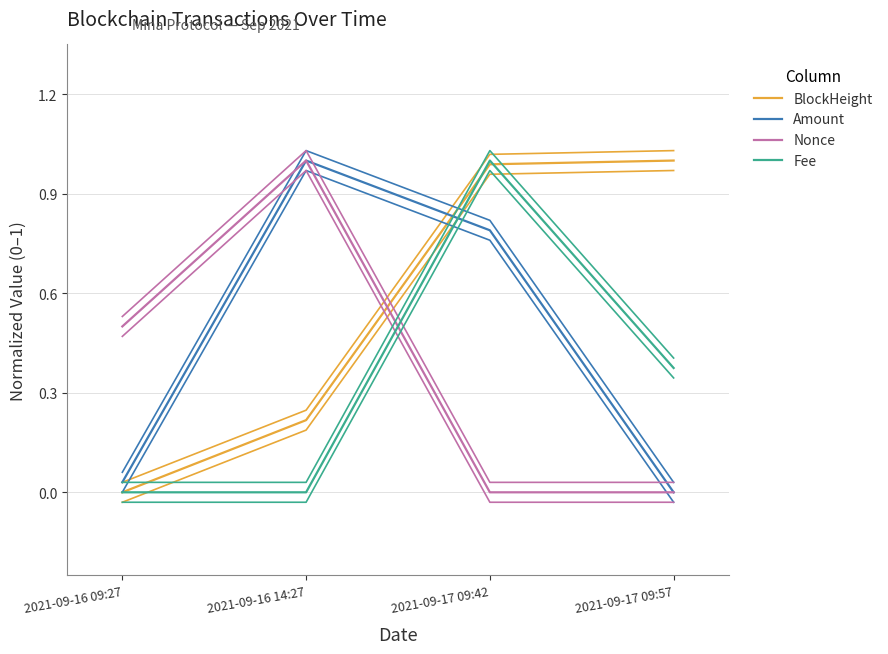

The Nonce series shows 1.0 at 2021-09-16 14:27. True or false?

True